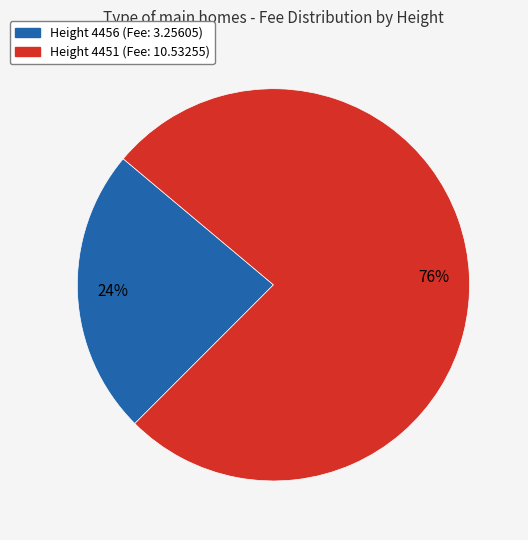

To the nearest percent, what is the average slice percentage?

50%